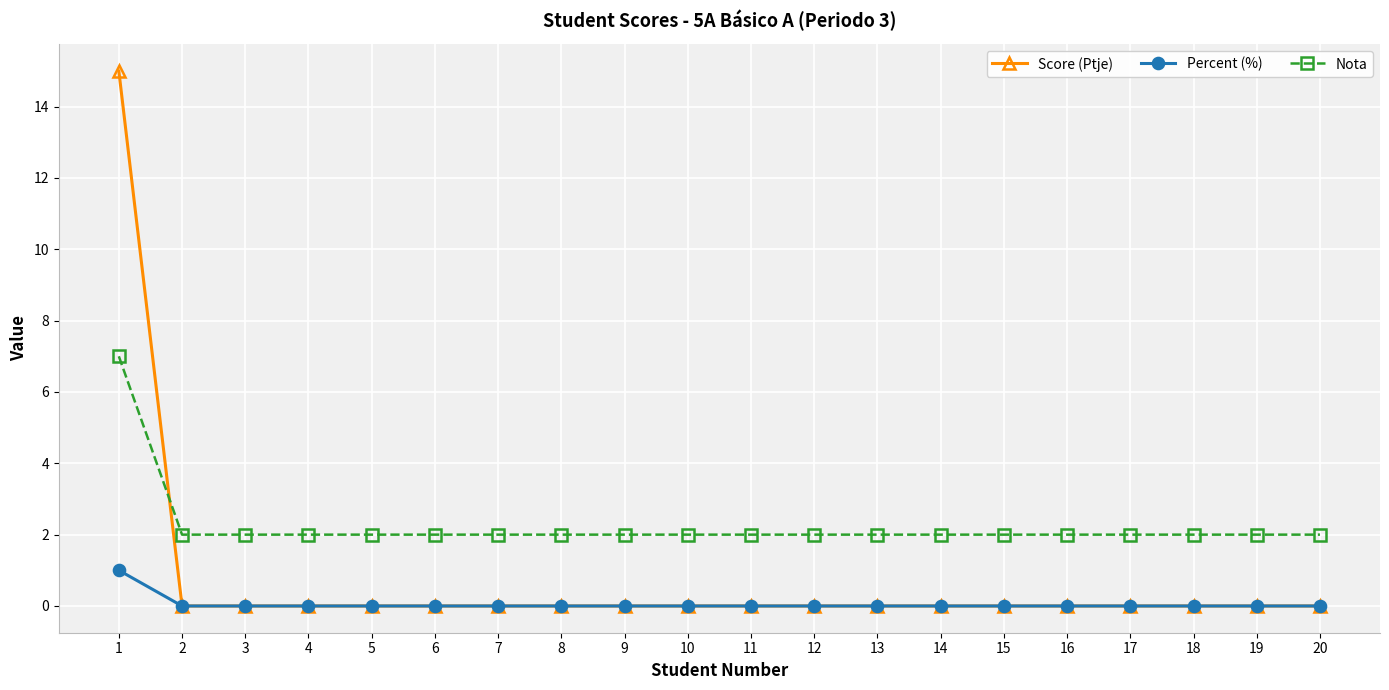

Reading left to right, extract all data points from this chart.

Score (Ptje): 15	0	0	0	0	0	0	0	0	0	0	0	0	0	0	0	0	0	0	0
Percent (%): 1	0	0	0	0	0	0	0	0	0	0	0	0	0	0	0	0	0	0	0
Nota: 7	2	2	2	2	2	2	2	2	2	2	2	2	2	2	2	2	2	2	2